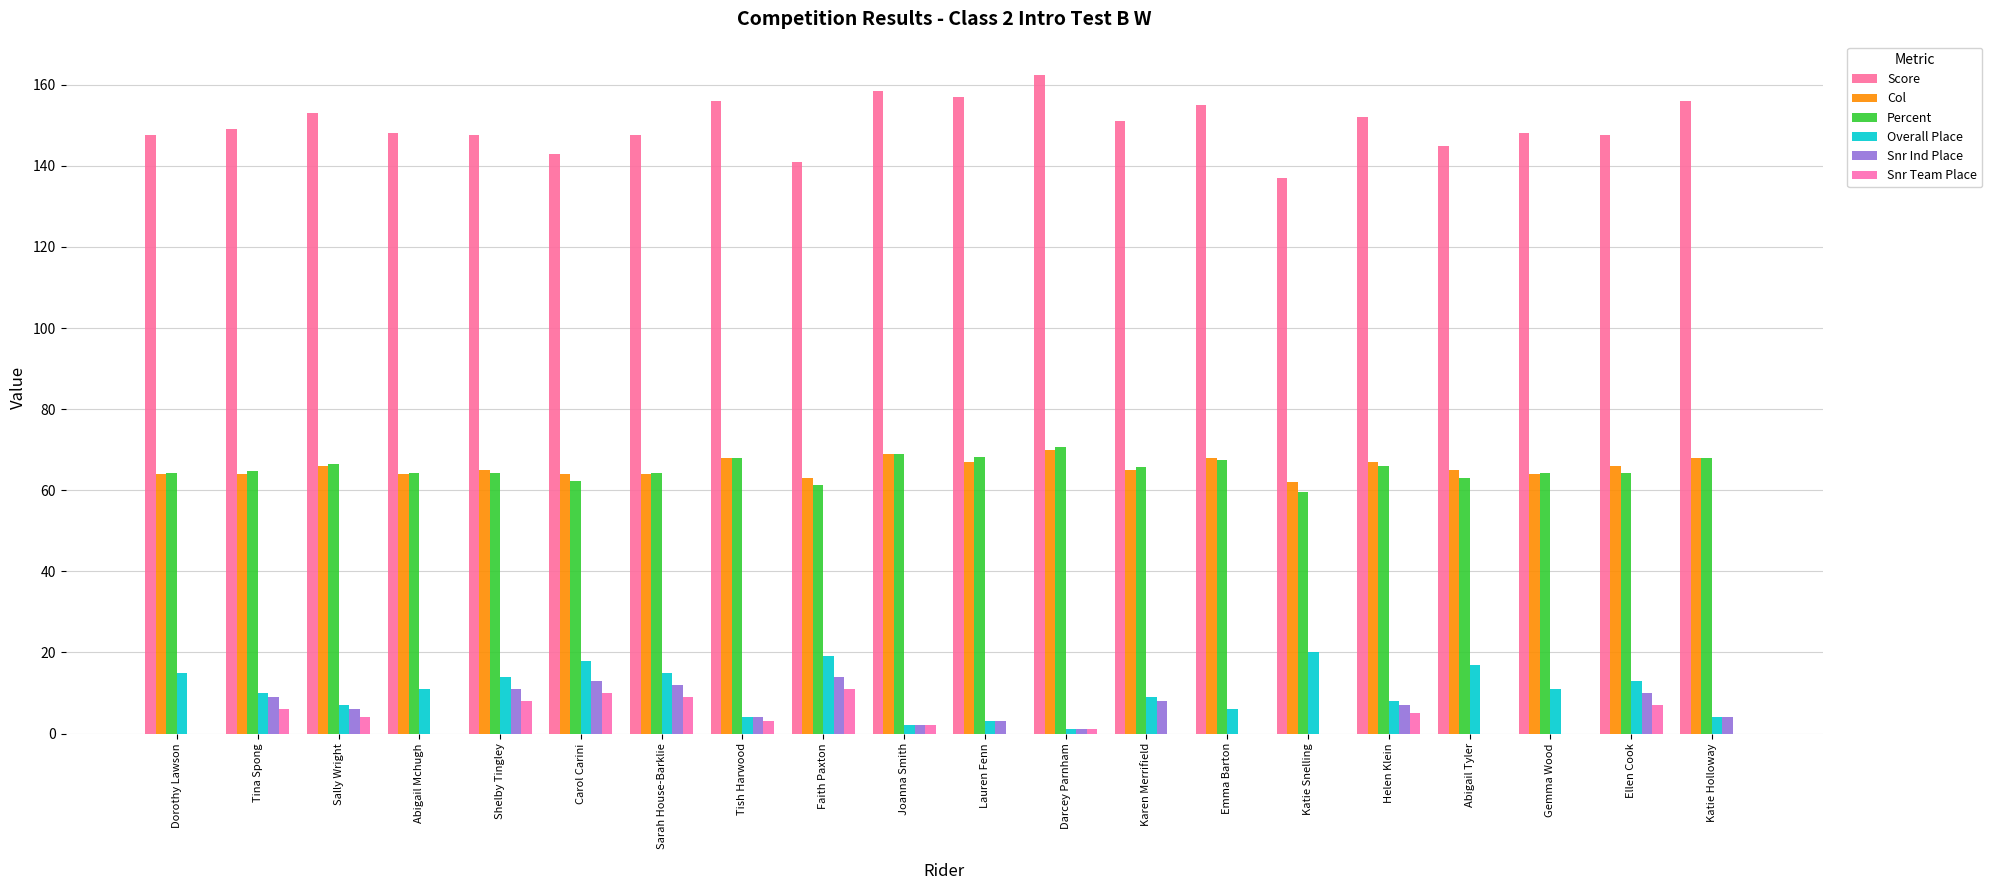

Rank the series at Darcey Parnham from highest to lowest value.

Score, Percent, Col, Overall Place, Snr Ind Place, Snr Team Place